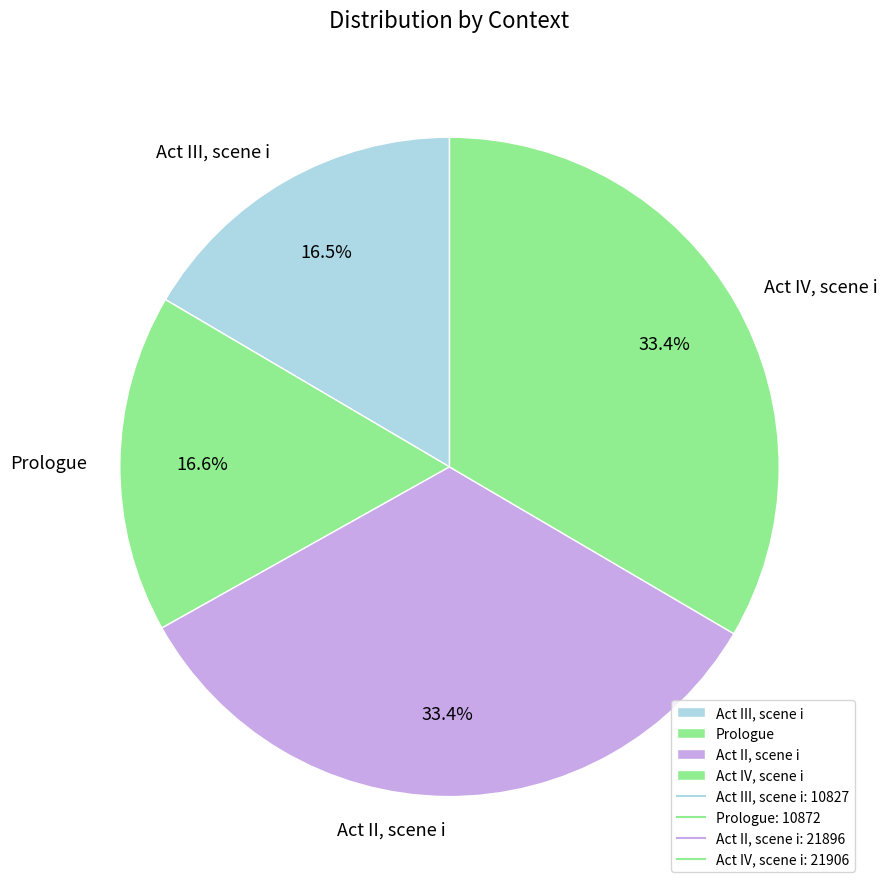

Does Act II, scene i represent more than half of the total?

No